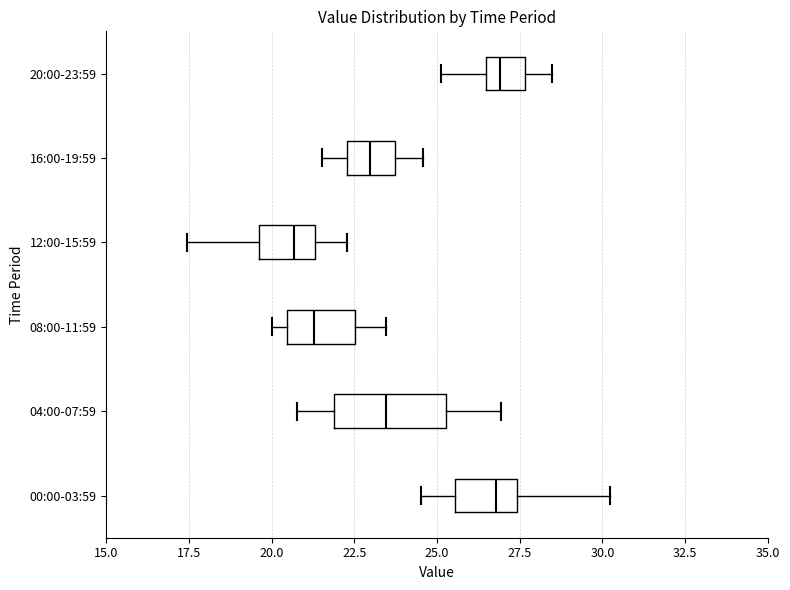

Reading bottom to top, transcribe this box plot: for each box, give where its median line is, the range the box spans, and where its two whiskers end, as read against the x-axis. The values are not printed on the chart, so give them approximately, as read against the axis.

00:00-03:59: median 27.0, box 25.5 to 27.5, whiskers 24.5 to 30.0
04:00-07:59: median 23.5, box 22.0 to 25.5, whiskers 21.0 to 27.0
08:00-11:59: median 21.5, box 20.5 to 22.5, whiskers 20.0 to 23.5
12:00-15:59: median 20.5, box 19.5 to 21.5, whiskers 17.5 to 22.5
16:00-19:59: median 23.0, box 22.5 to 23.5, whiskers 21.5 to 24.5
20:00-23:59: median 27.0, box 26.5 to 27.5, whiskers 25.0 to 28.5